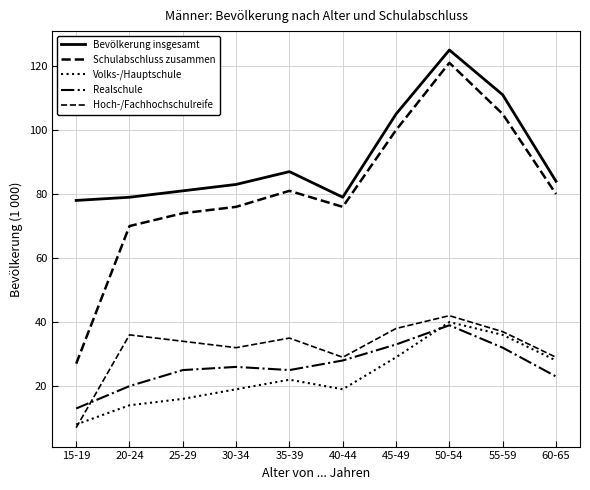

Does the chart display data point markers on the line(s)?

No